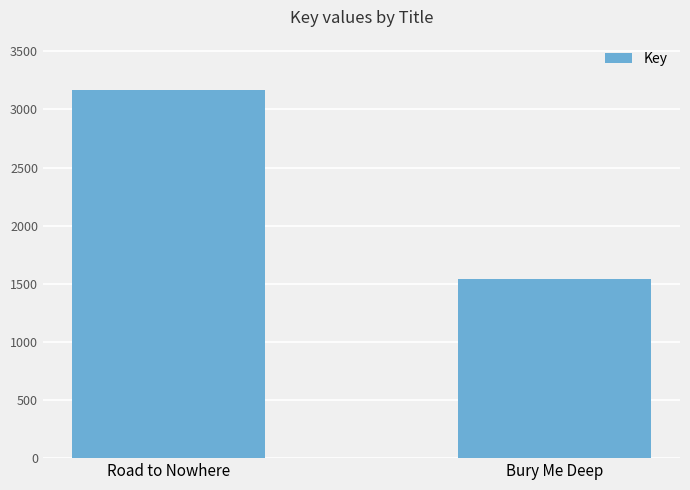

What is the greatest value displayed?

3171